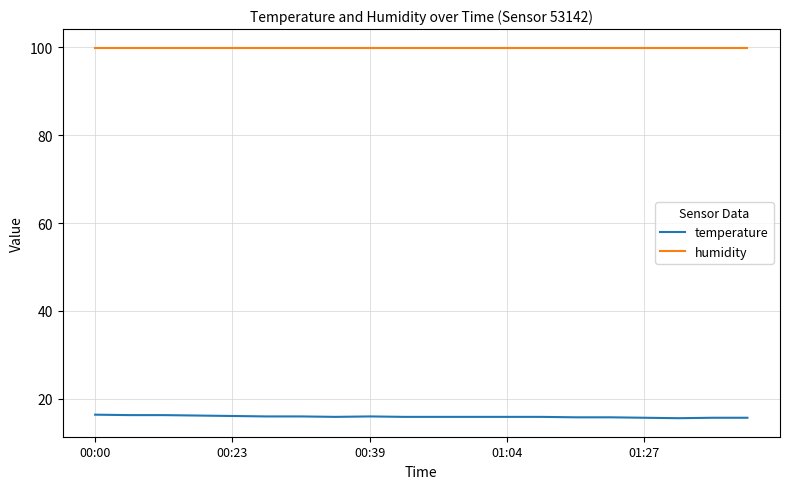

True or false: temperature and humidity intersect in this chart.

False